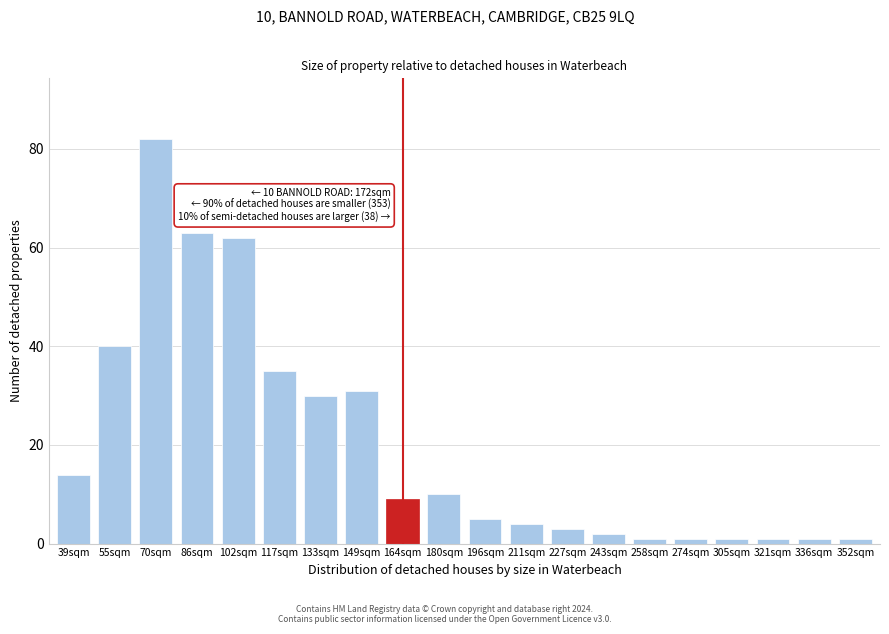

Reading left to right, transcribe all the data shown in this chart.

39sqm=14	55sqm=40	70sqm=82	86sqm=63	102sqm=62	117sqm=35	133sqm=30	149sqm=31	164sqm=9	180sqm=10	196sqm=5	211sqm=4	227sqm=3	243sqm=2	258sqm=1	274sqm=1	305sqm=1	321sqm=1	336sqm=1	352sqm=1